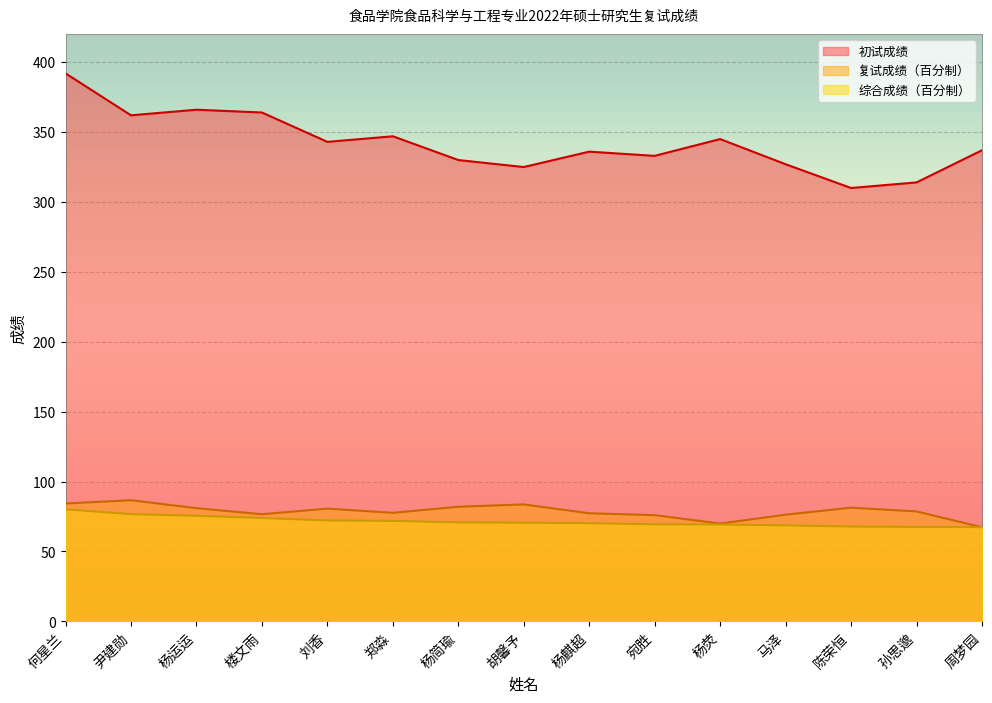

What is the label of the 6th point from the right?

宛胜